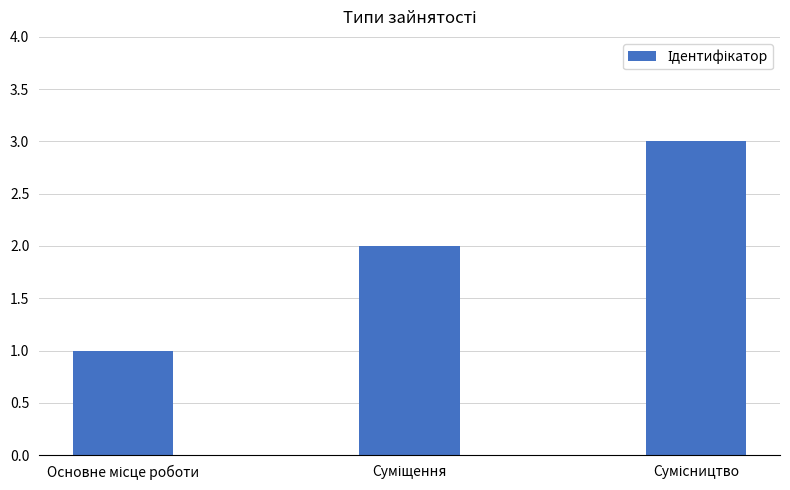

What is the greatest value displayed?

3